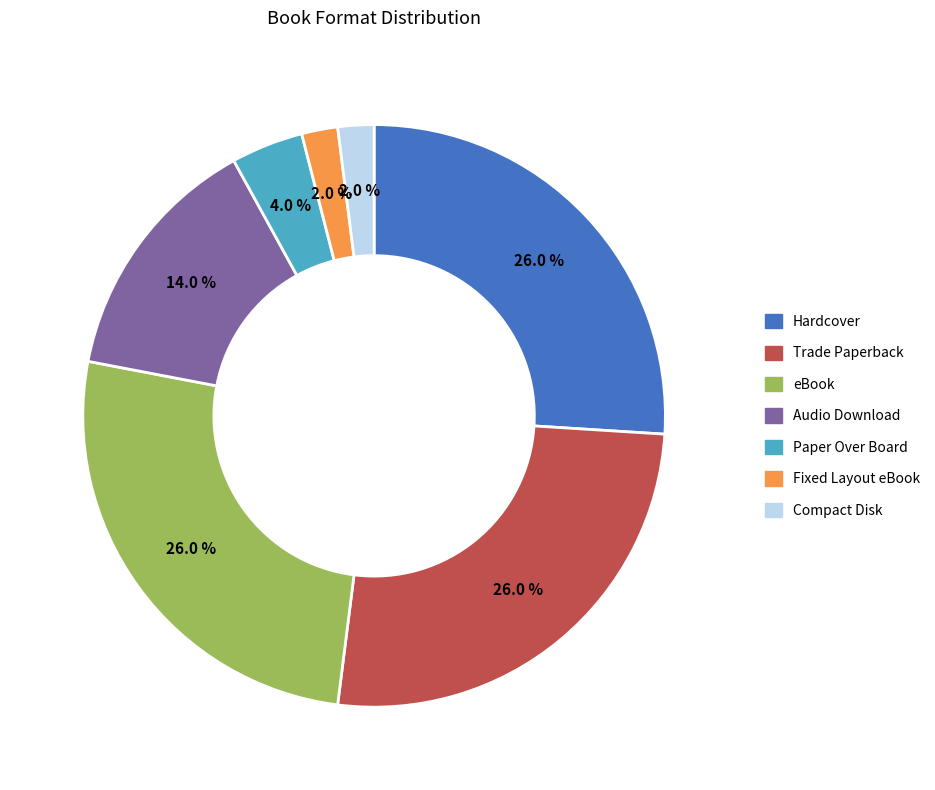

Count the number of slices in the pie.

7